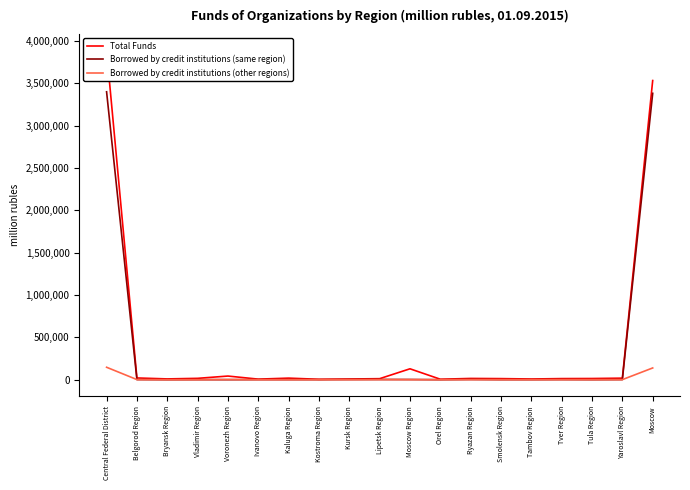

True or false: Borrowed by credit institutions (same region) and Total Funds intersect in this chart.

False